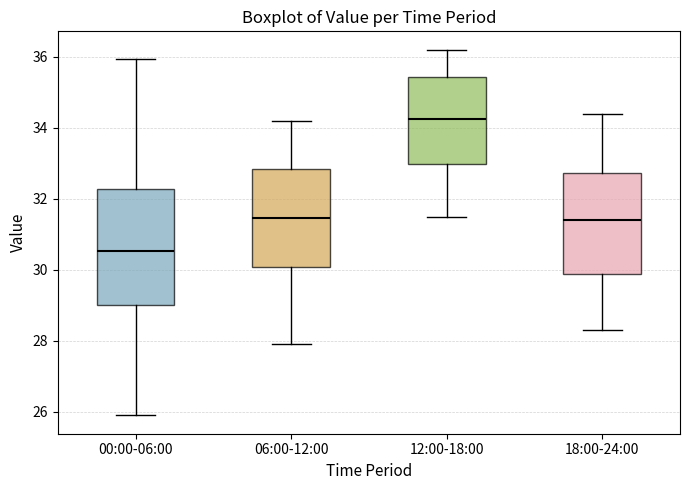

Reading left to right, read every box against the y-axis: the position of its median line, the range the box covers, and the ends of its whiskers. The values are not printed on the chart, so give them approximately, as read against the axis.

00:00-06:00: median 30.6, box 29.0 to 32.2, whiskers 26.0 to 36.0
06:00-12:00: median 31.4, box 30.0 to 32.8, whiskers 28.0 to 34.2
12:00-18:00: median 34.2, box 33.0 to 35.4, whiskers 31.6 to 36.2
18:00-24:00: median 31.4, box 29.8 to 32.8, whiskers 28.4 to 34.4